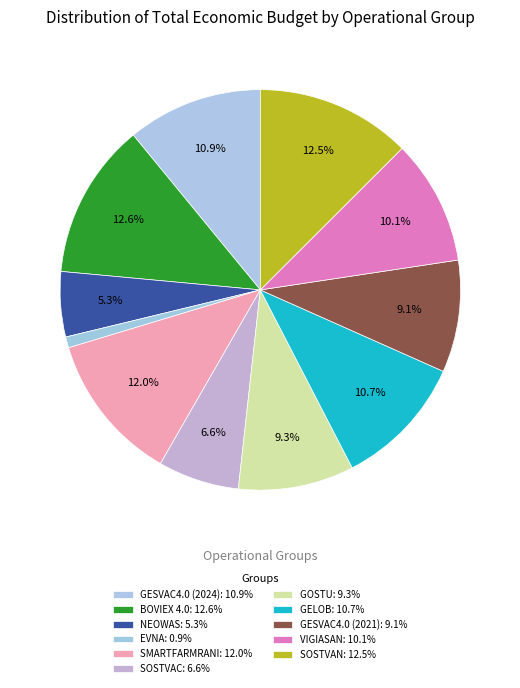

The NEOWAS slice represents 1% of the pie. True or false?

False